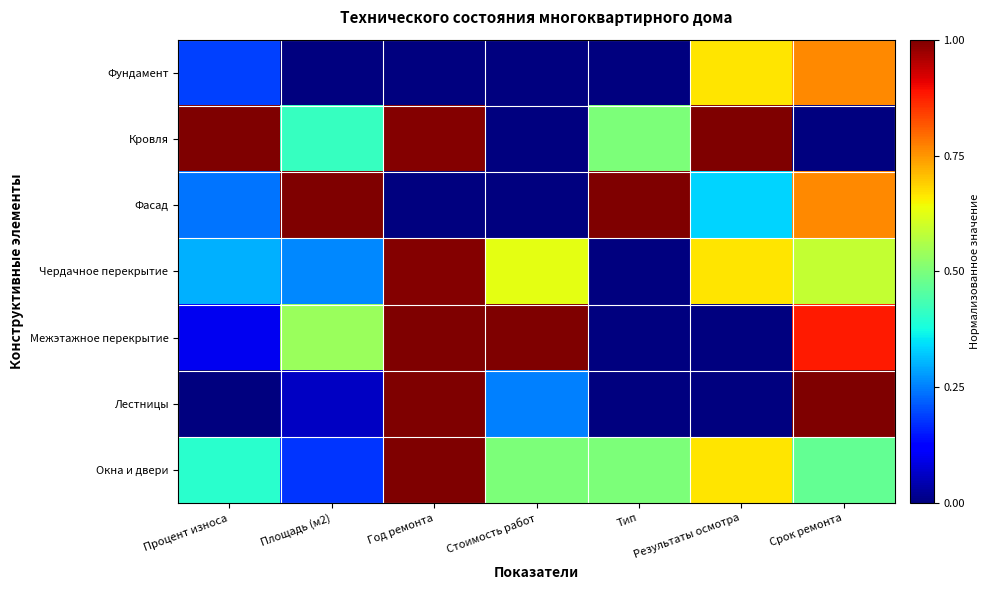

Which series has the largest range (max minus min)?

Кровля